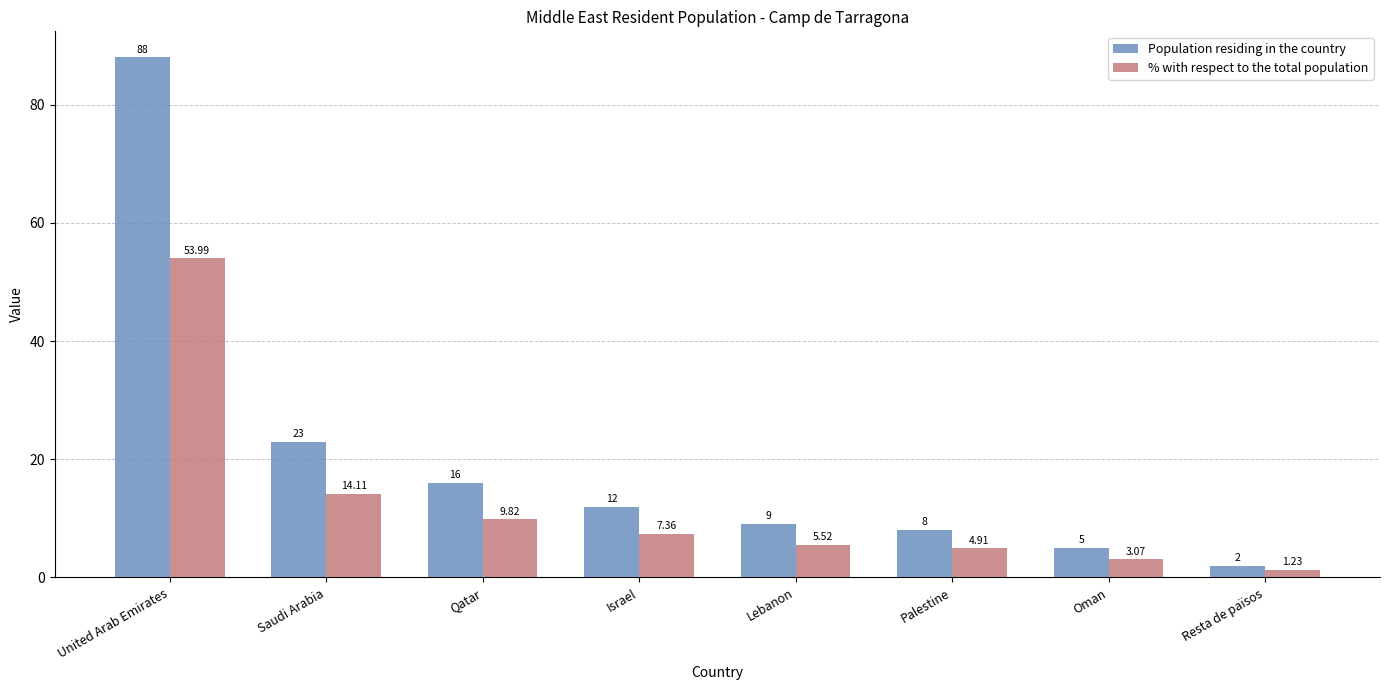

Where does the Population residing in the country series first go above 12?

United Arab Emirates